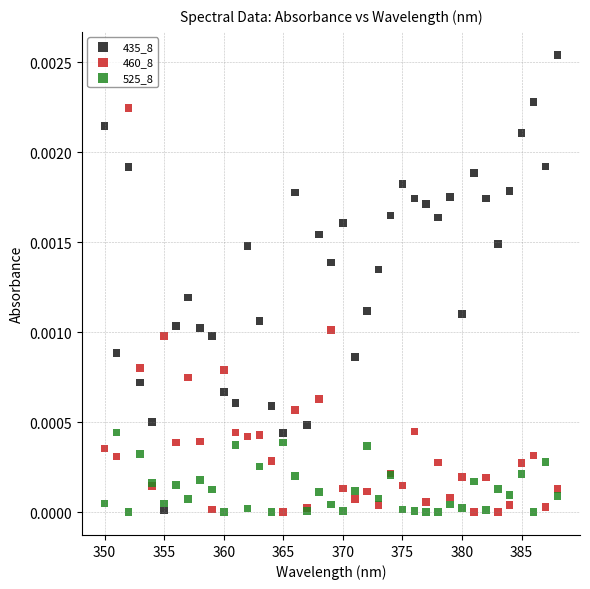

What are all the series names shown in the legend?

435_8, 460_8, 525_8